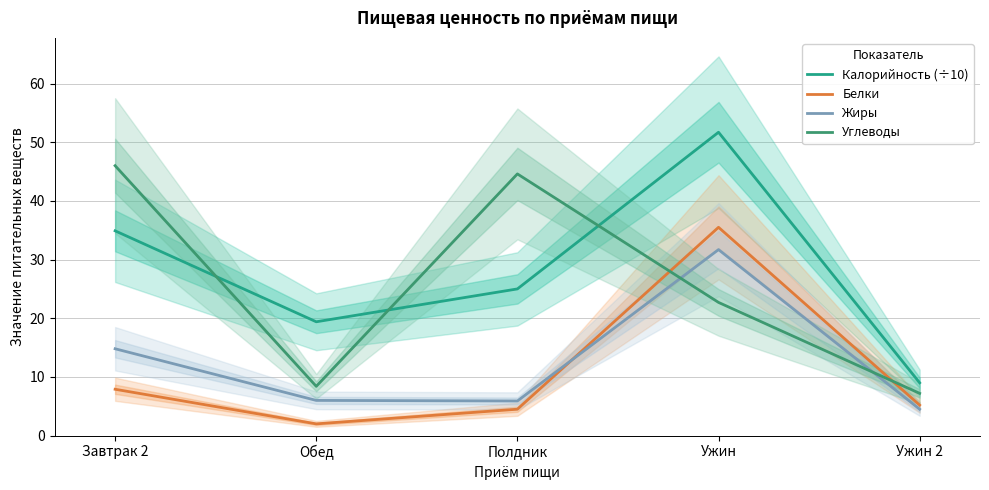

How many lines are shown in the chart?

4